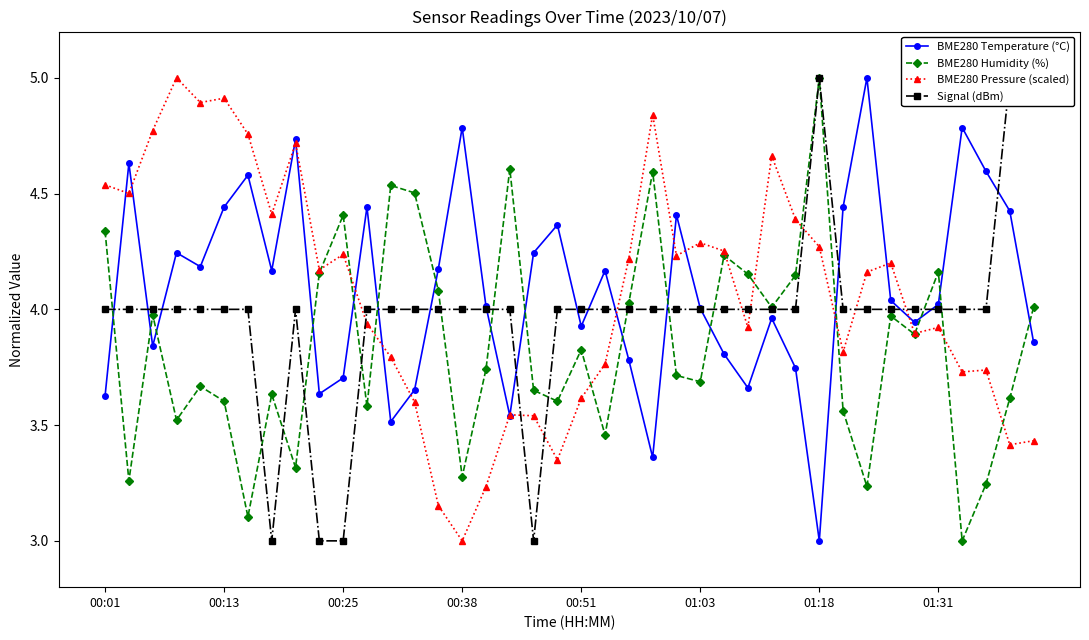

Which series has the largest total across all categories?

BME280 Temperature (°C)